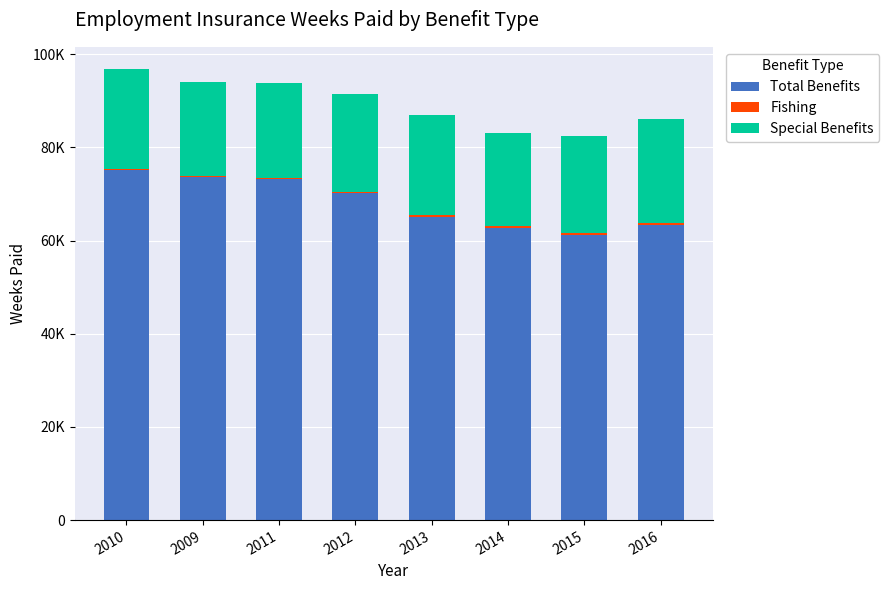

Does the chart contain stacked bars?

Yes